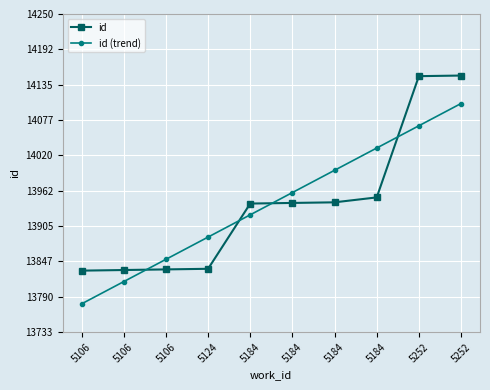

At how many categories does at least one series exceed 14001?

3